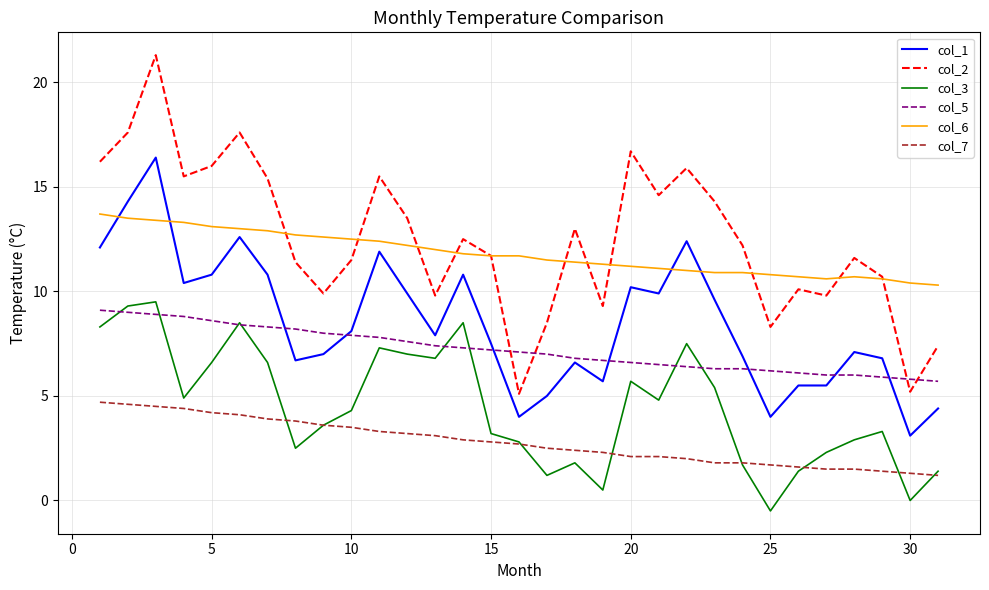

Which series has the widest spread of values?

col_2